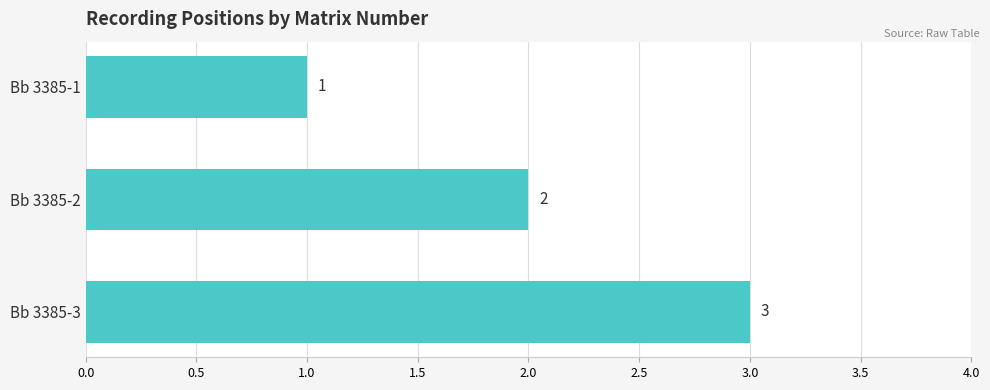

How many series are shown in this chart?

1